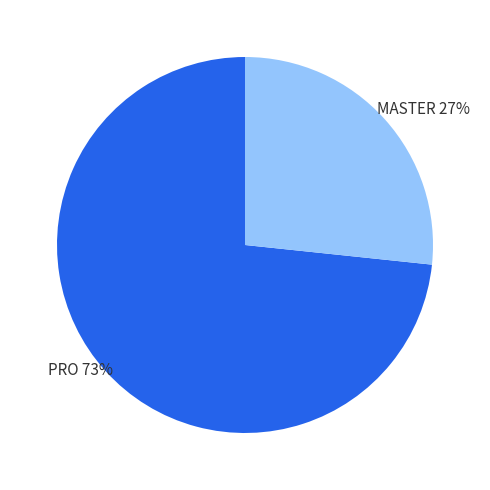

Is it true that PRO 73% is 84% of the pie?

False